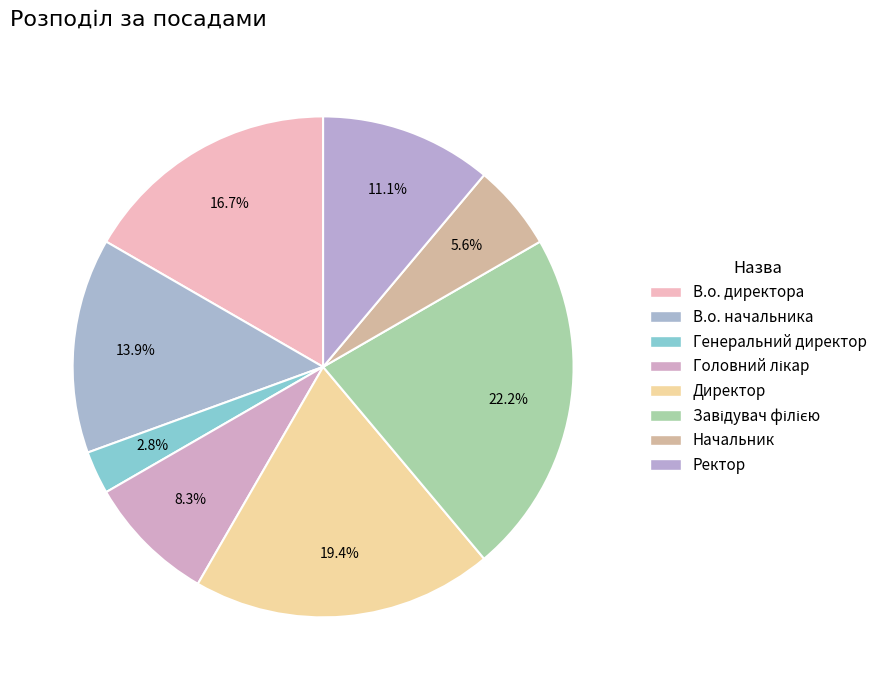

Does Завідувач філією represent more than half of the total?

No